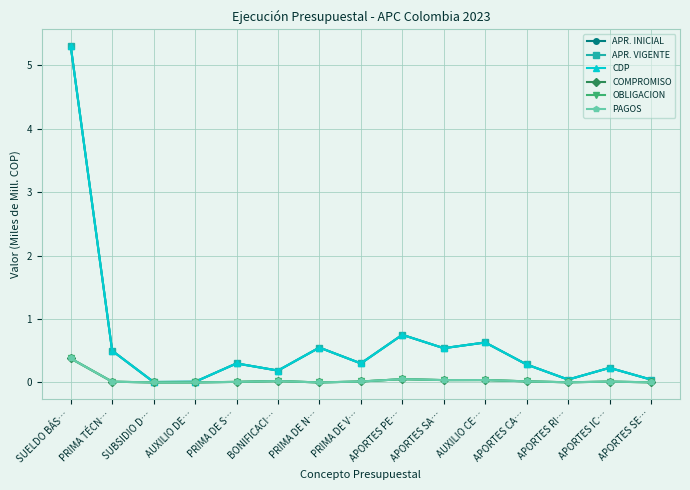

True or false: PAGOS and CDP intersect in this chart.

False